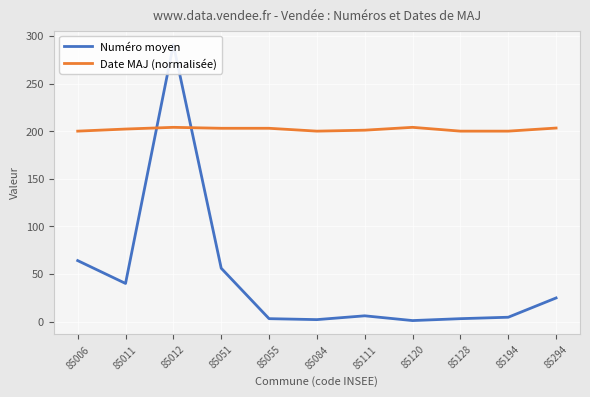

Is it true that Numéro moyen equals 3.0 at 85055?

True